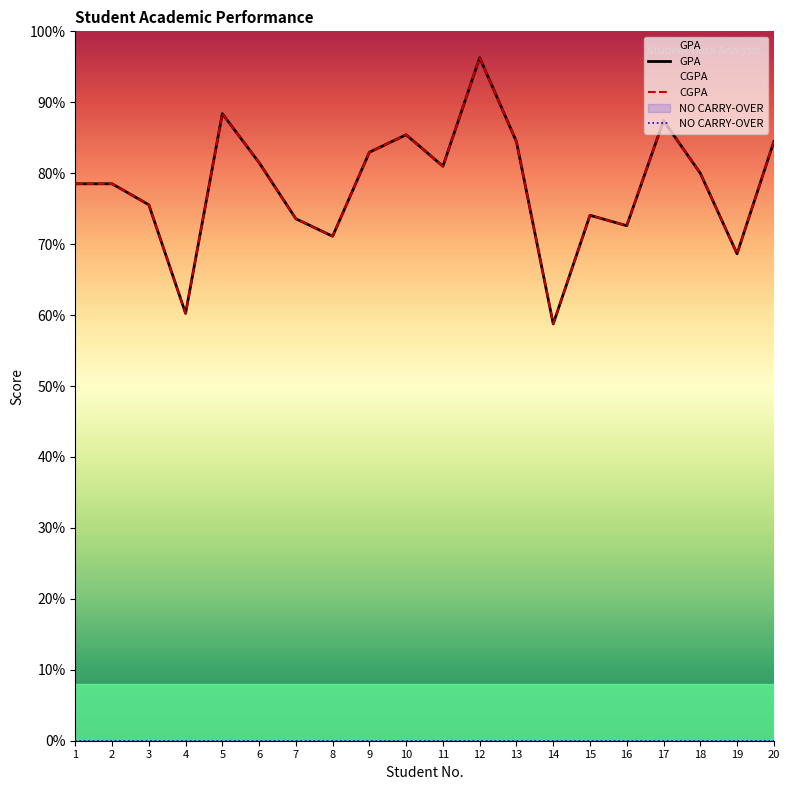

True or false: NO CARRY-OVER has more than 0 interior local peaks.

False